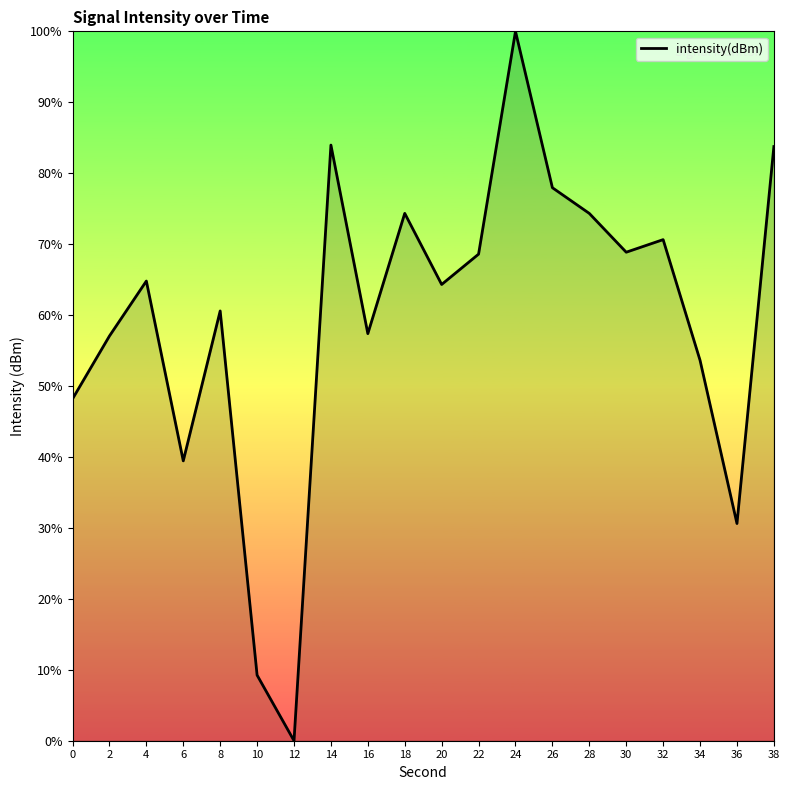

At which label does the data first exceed 64?

4